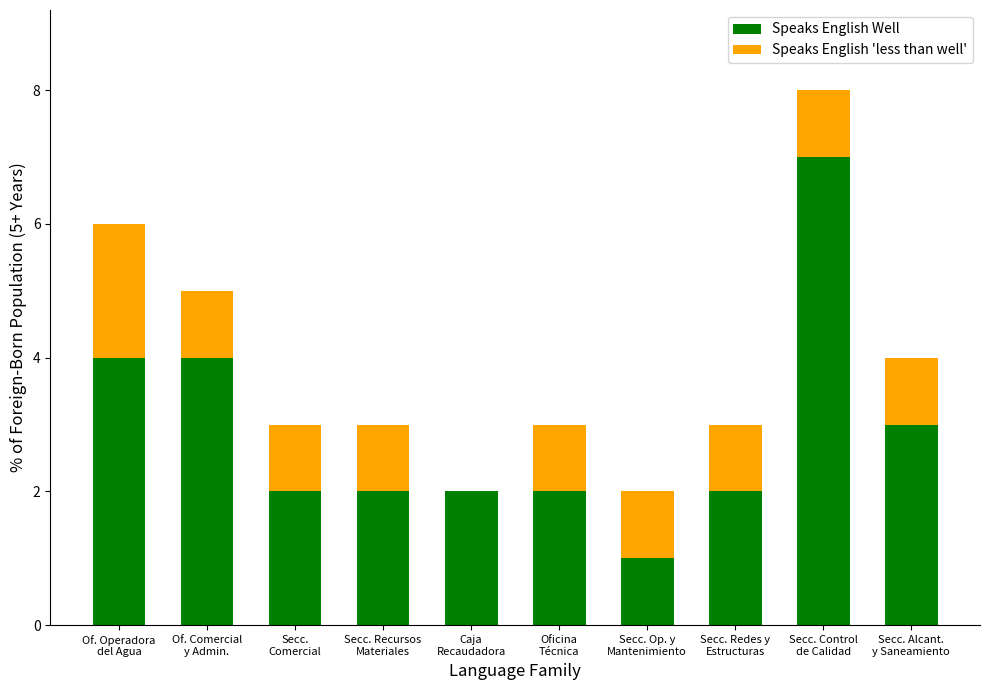

What is the maximum value for Speaks English Well?

7